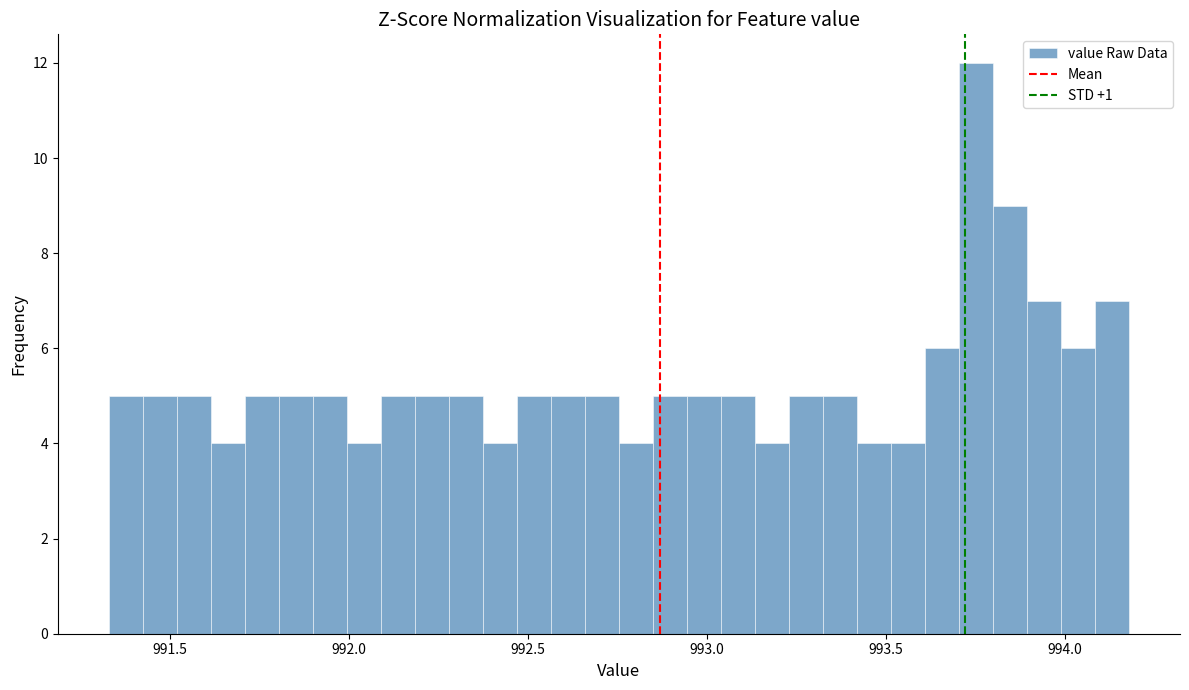

Read against the x-axis, roughly where is the centre of the tallest bar?

993.75